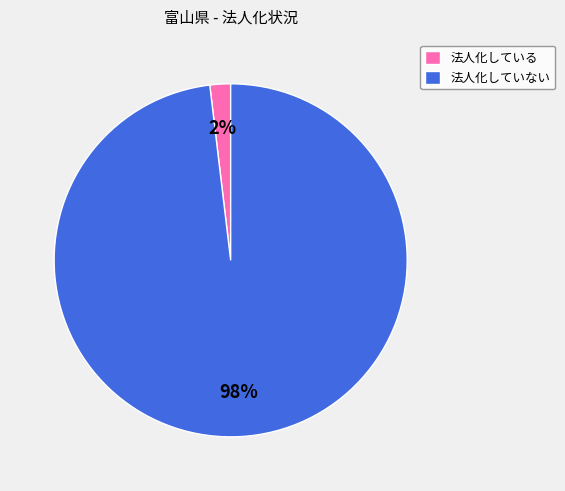

Is there a majority slice in this chart?

Yes